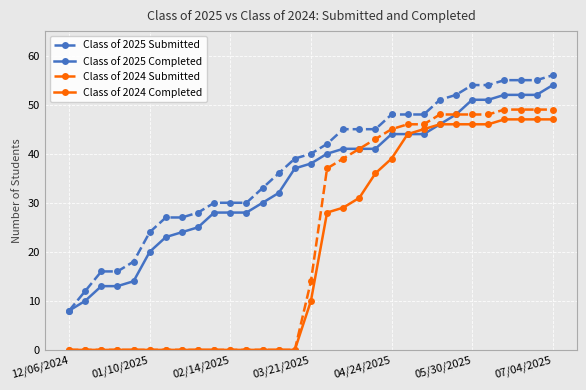

True or false: Class of 2024 Submitted and Class of 2025 Submitted intersect in this chart.

False